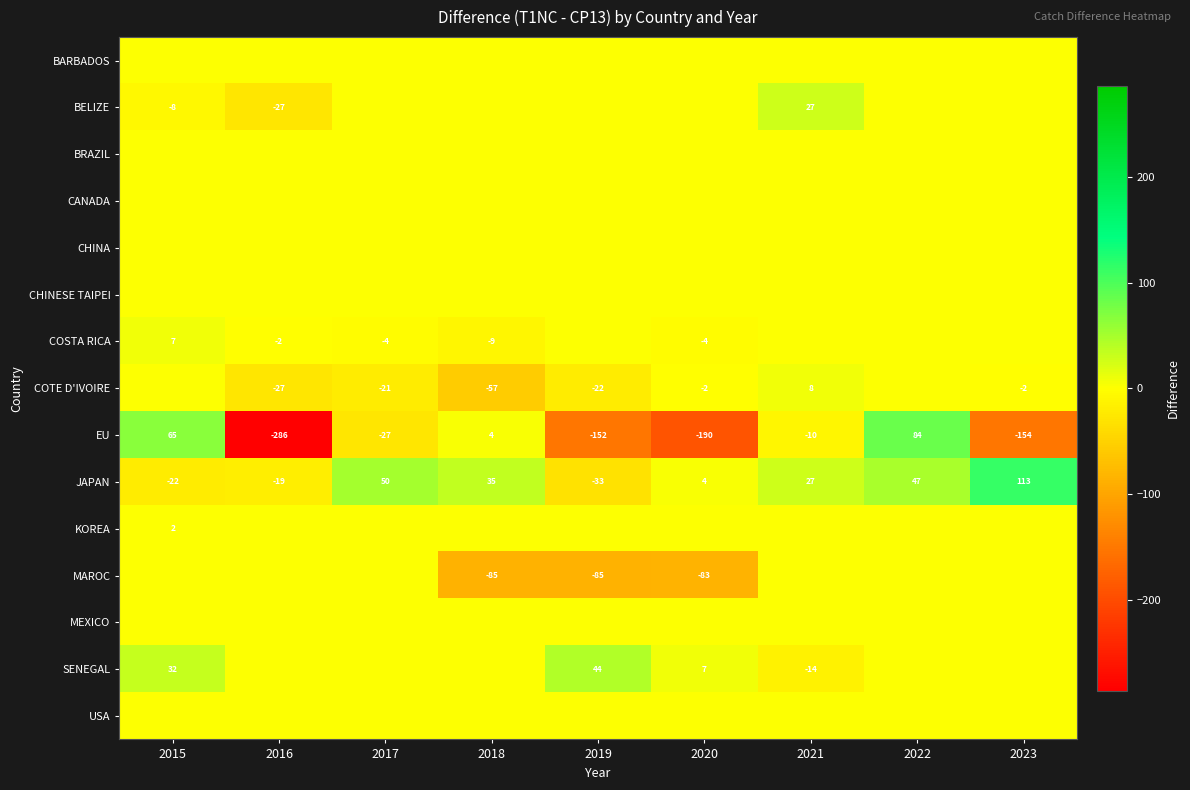

What is the spread (max minus min) of values at 2019?

196